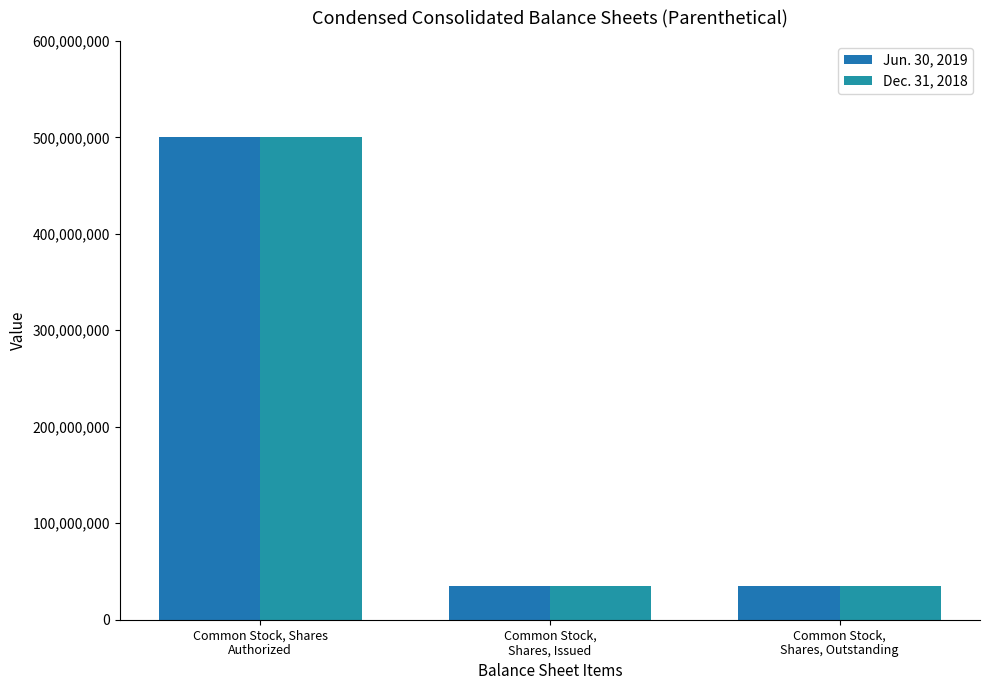

What is the maximum value for Dec. 31, 2018?

500000000